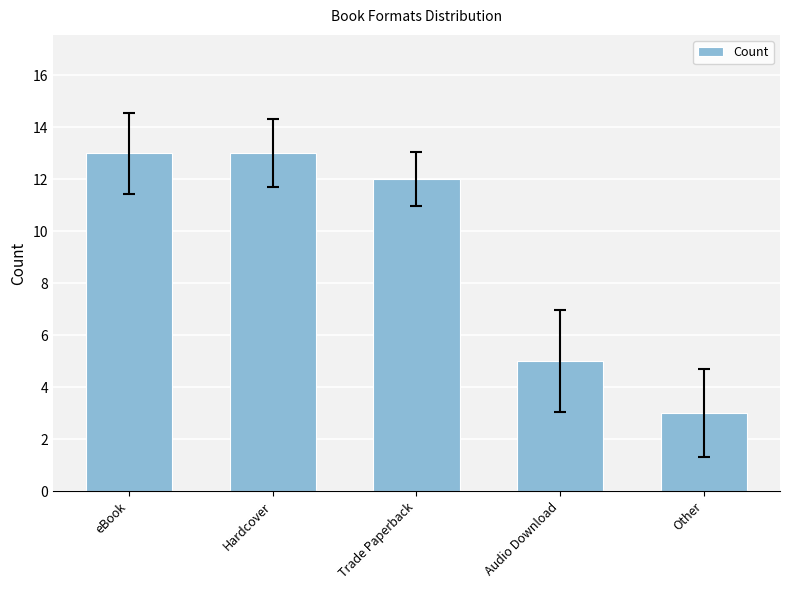

What is the difference between the maximum and minimum values?

10